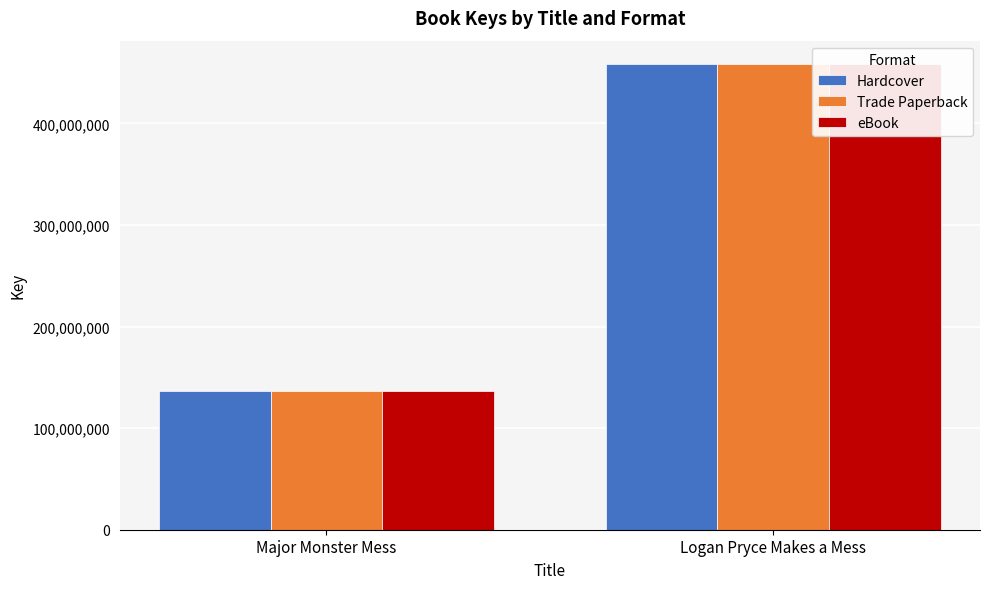

List the series in order of their peak value, lowest first.

Hardcover, Trade Paperback, eBook